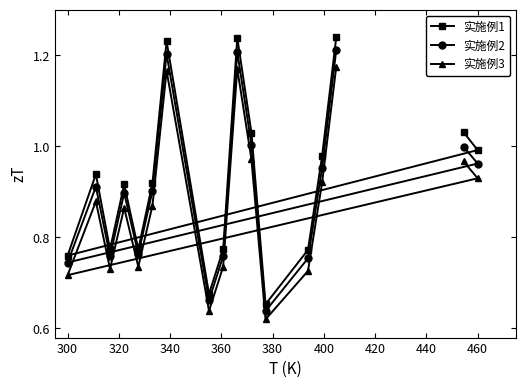

What are all the series names shown in the legend?

实施例1, 实施例2, 实施例3